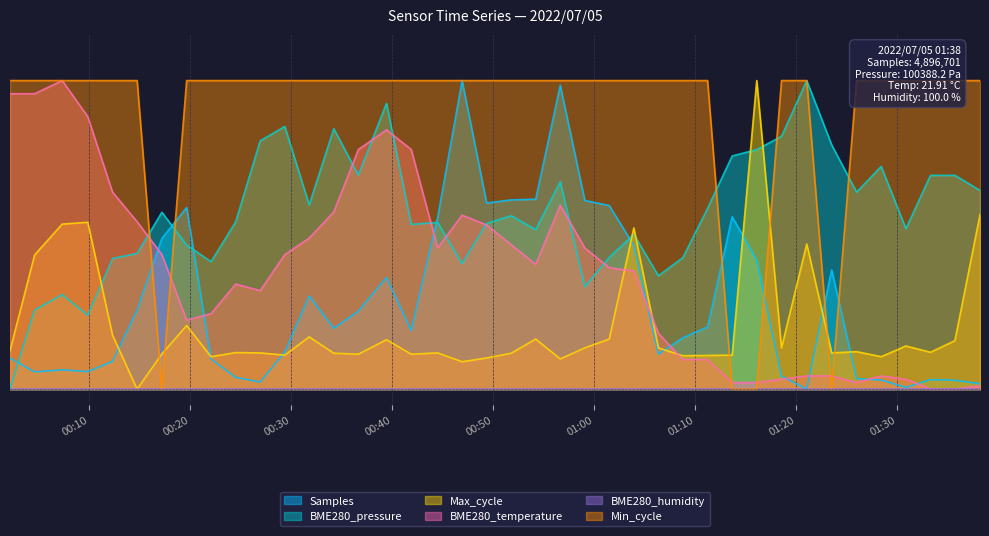

True or false: Min_cycle and Samples cross at least once.

True